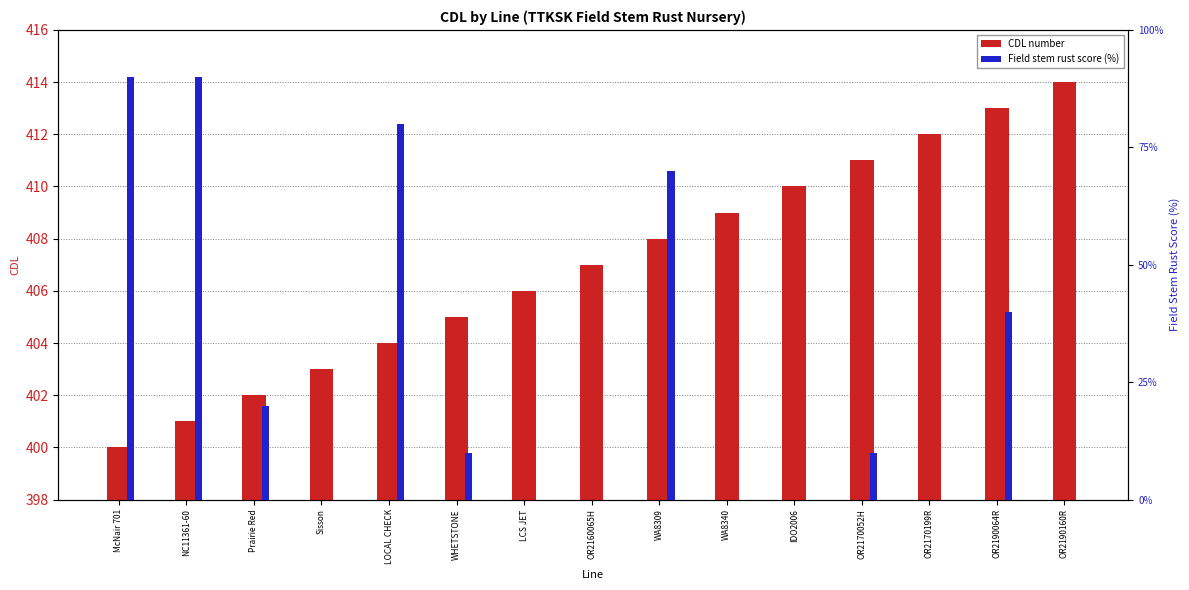

What is the highest value of the Field stem rust score (%) series?

90